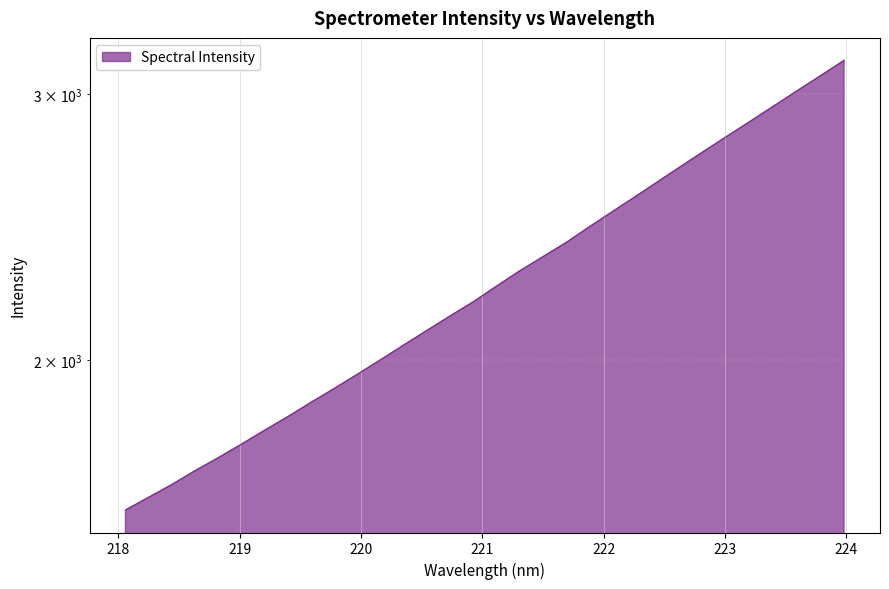

Count the number of categories in the chart.

32